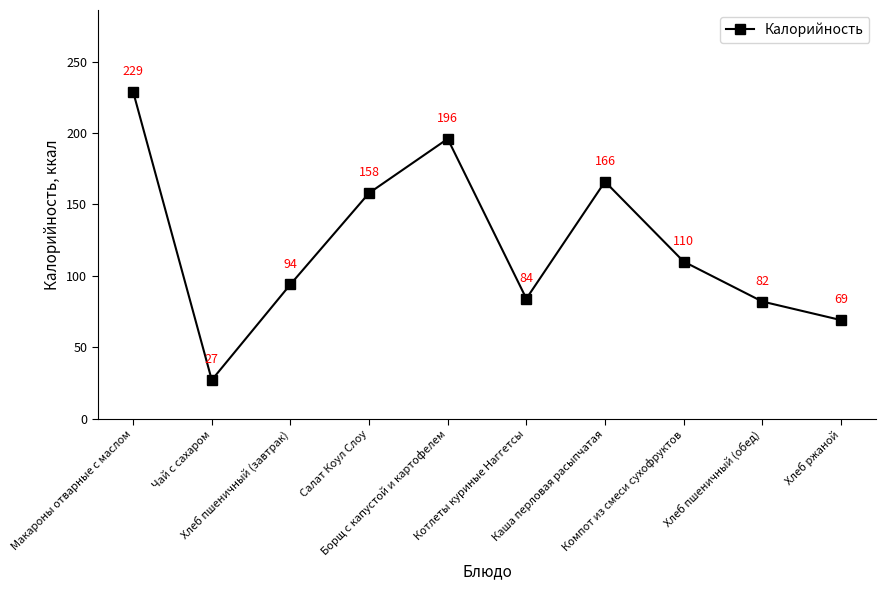

Where does the data first go above 110?

Макароны отварные с маслом